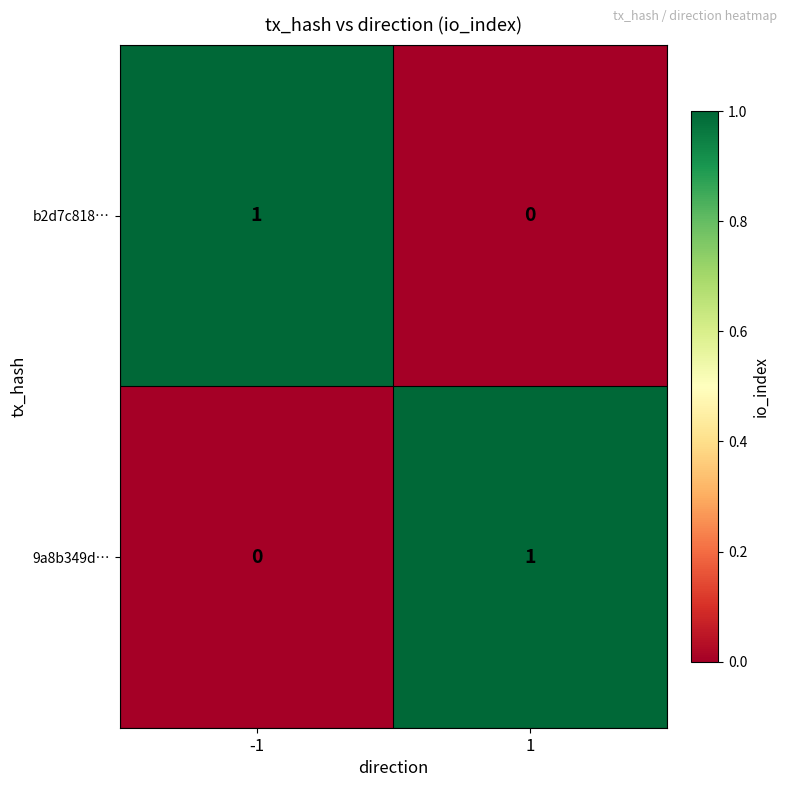

Reading left to right, extract all data points from this chart.

b2d7c818…: 1	0
9a8b349d…: 0	1